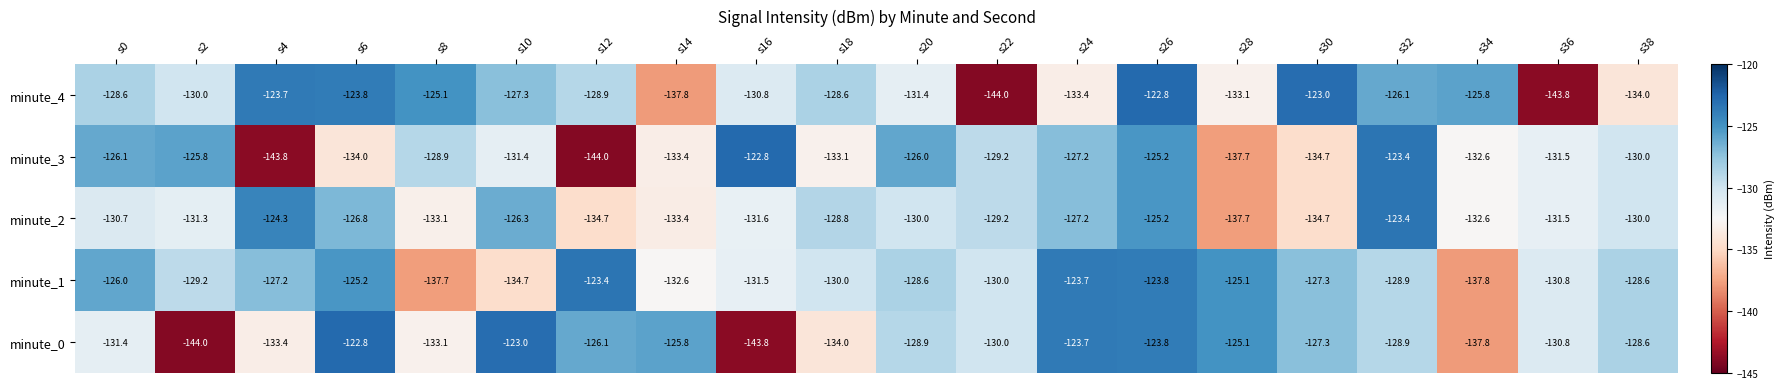

What is the average value of the minute_3 series?

-131.0